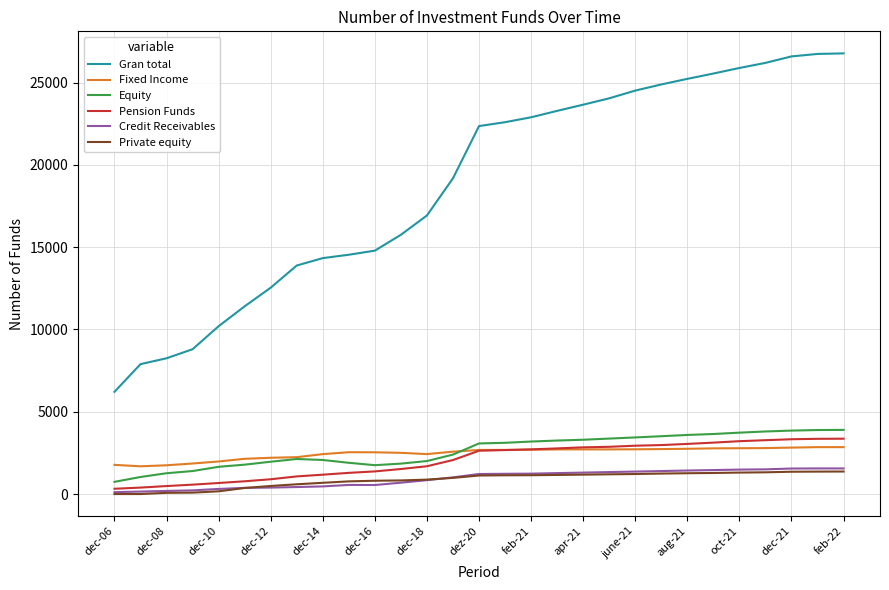

Which series has the largest range (max minus min)?

Gran total